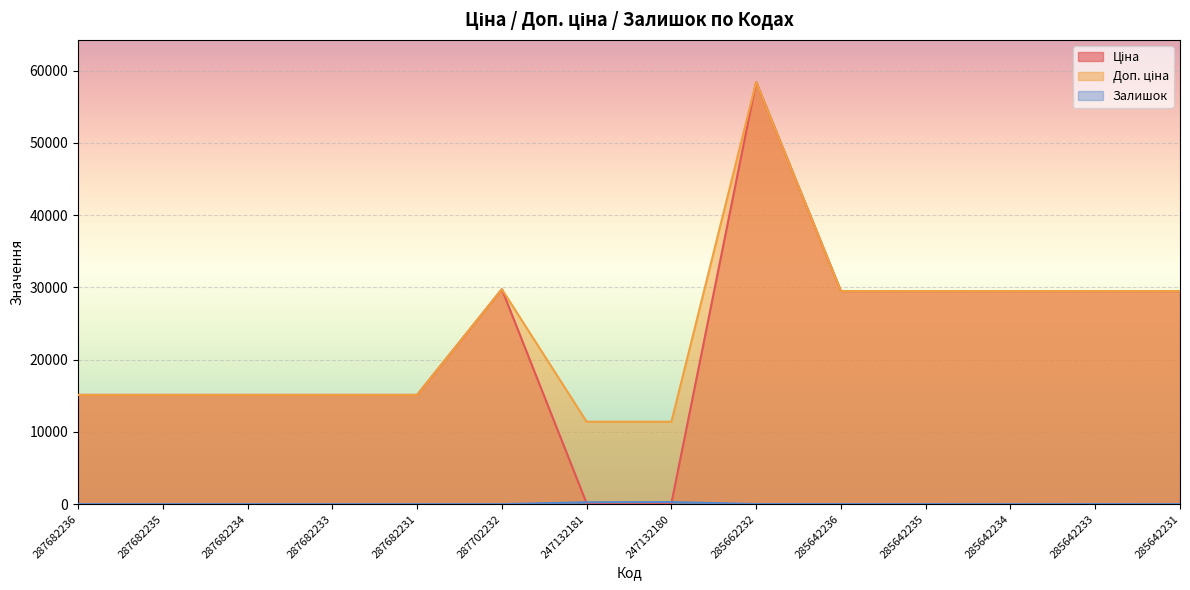

True or false: Доп. ціна and Залишок intersect in this chart.

False